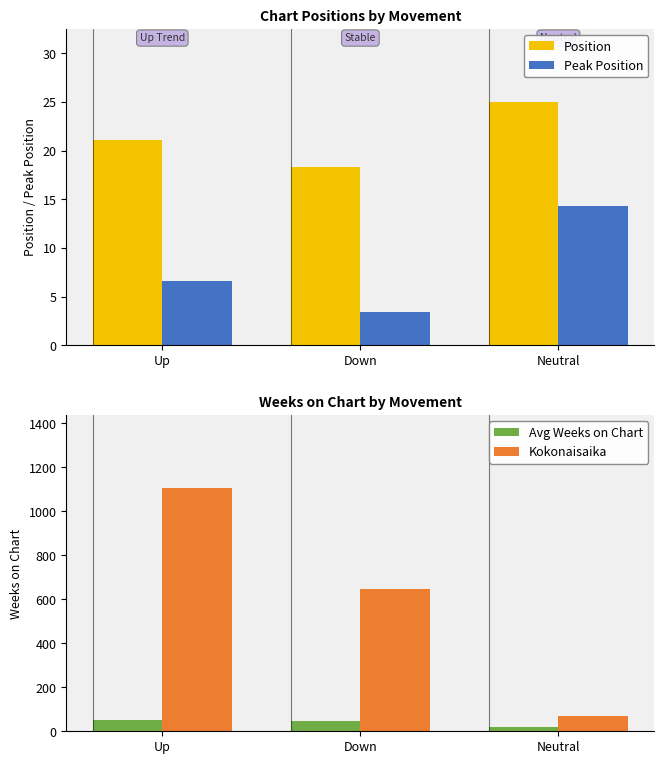

The Position series shows 18.3 at Down. True or false?

True